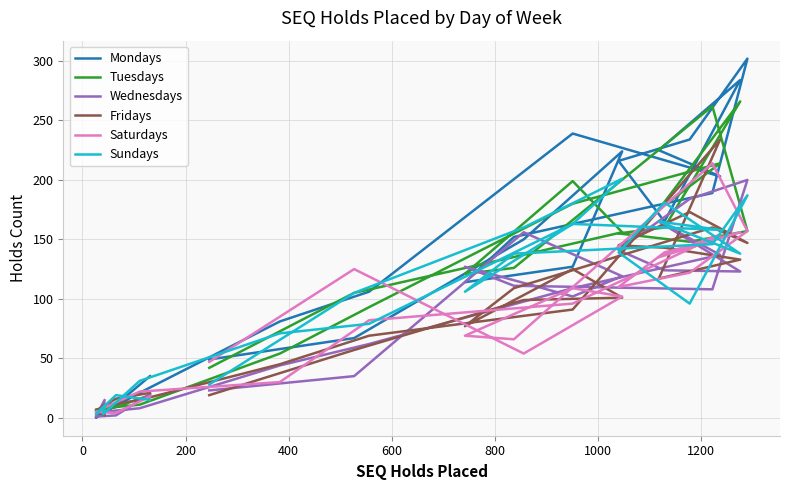

What are all the series names shown in the legend?

Mondays, Tuesdays, Wednesdays, Fridays, Saturdays, Sundays